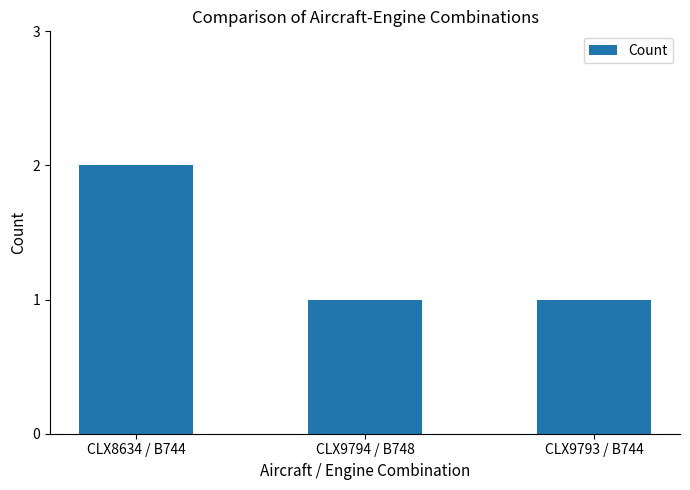

Reading left to right, extract all data points from this chart.

2	1	1